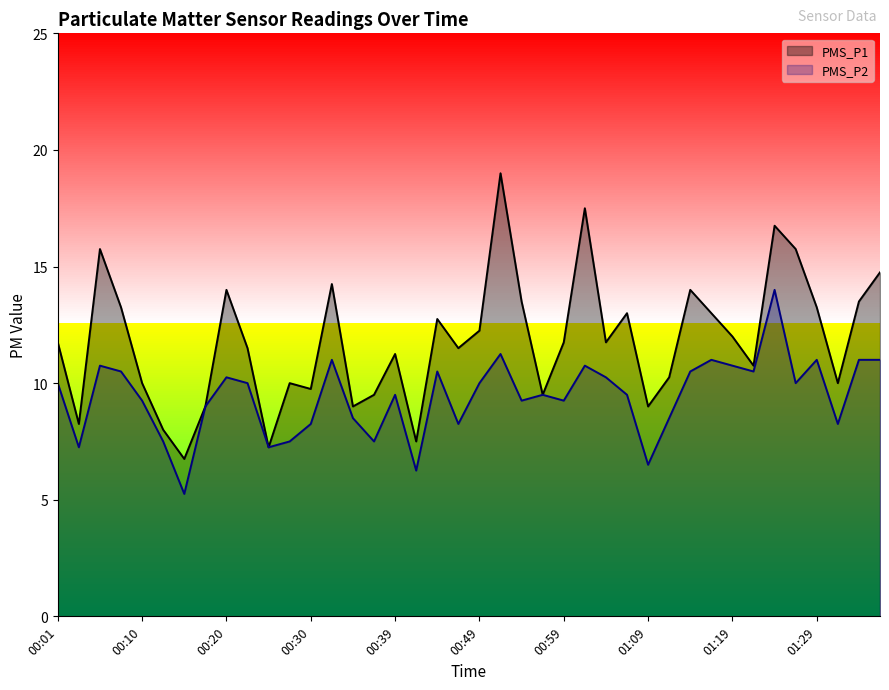

What is the difference between the PMS_P2 values at 00:35 and 00:30?

0.2